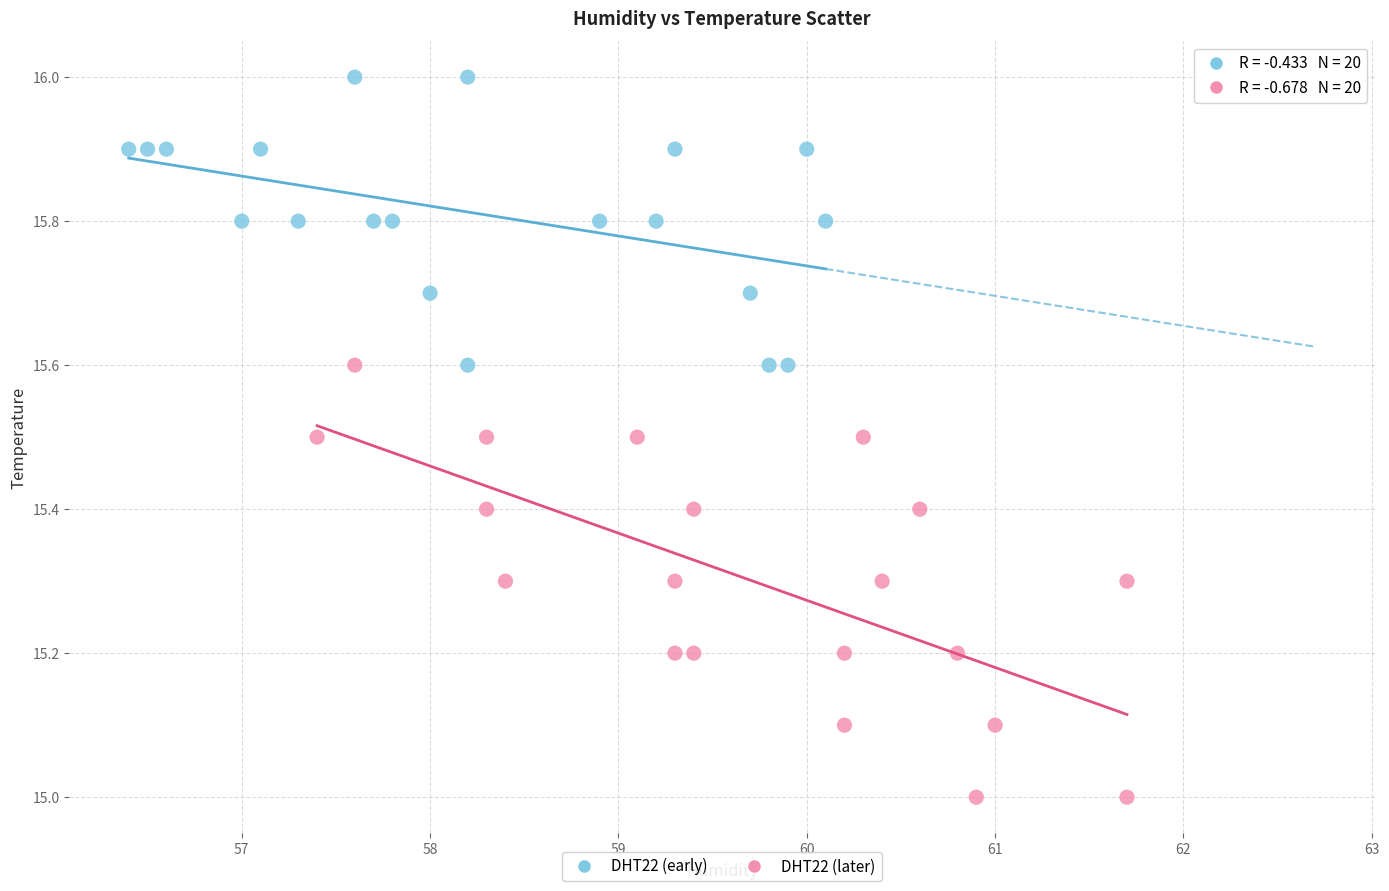

Which series has the largest Y range (max minus min)?

DHT22 (later)